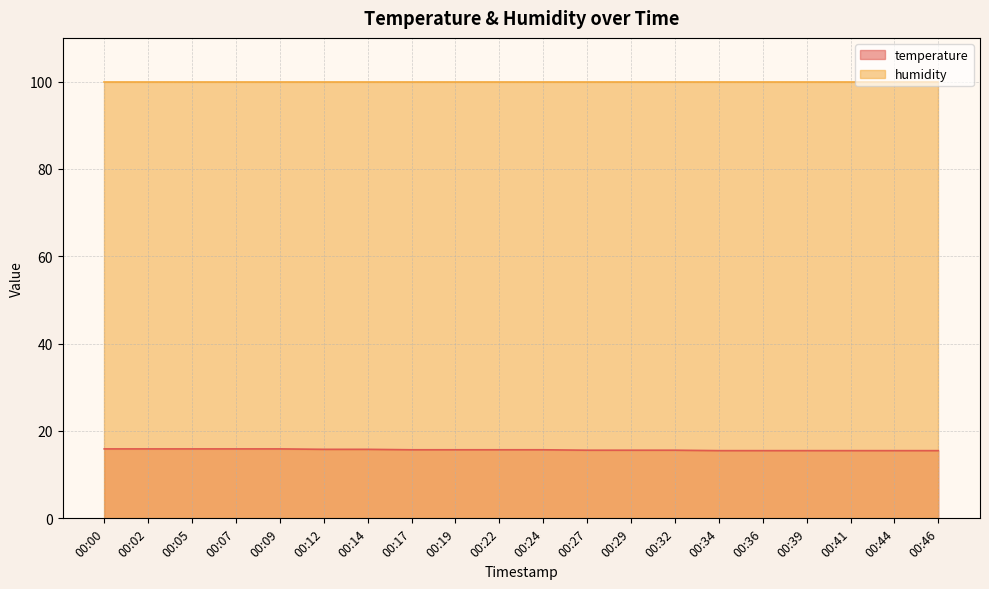

Which series has the largest total across all categories?

humidity